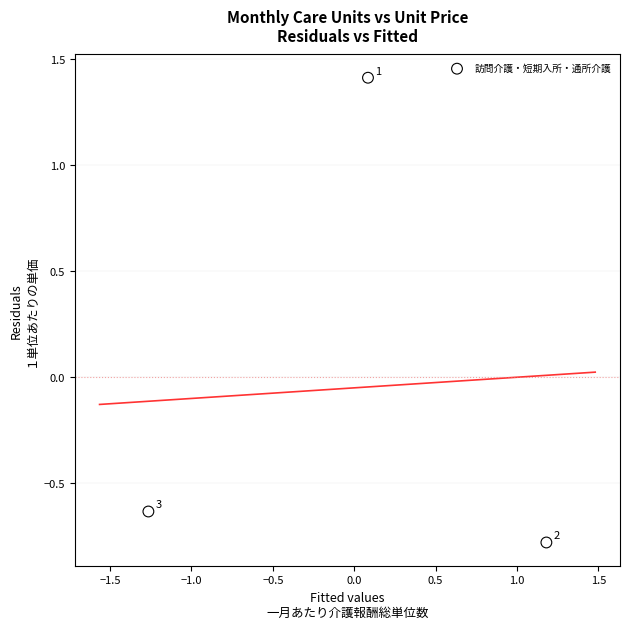

What is the range of Y values (max minus min)?

2.2